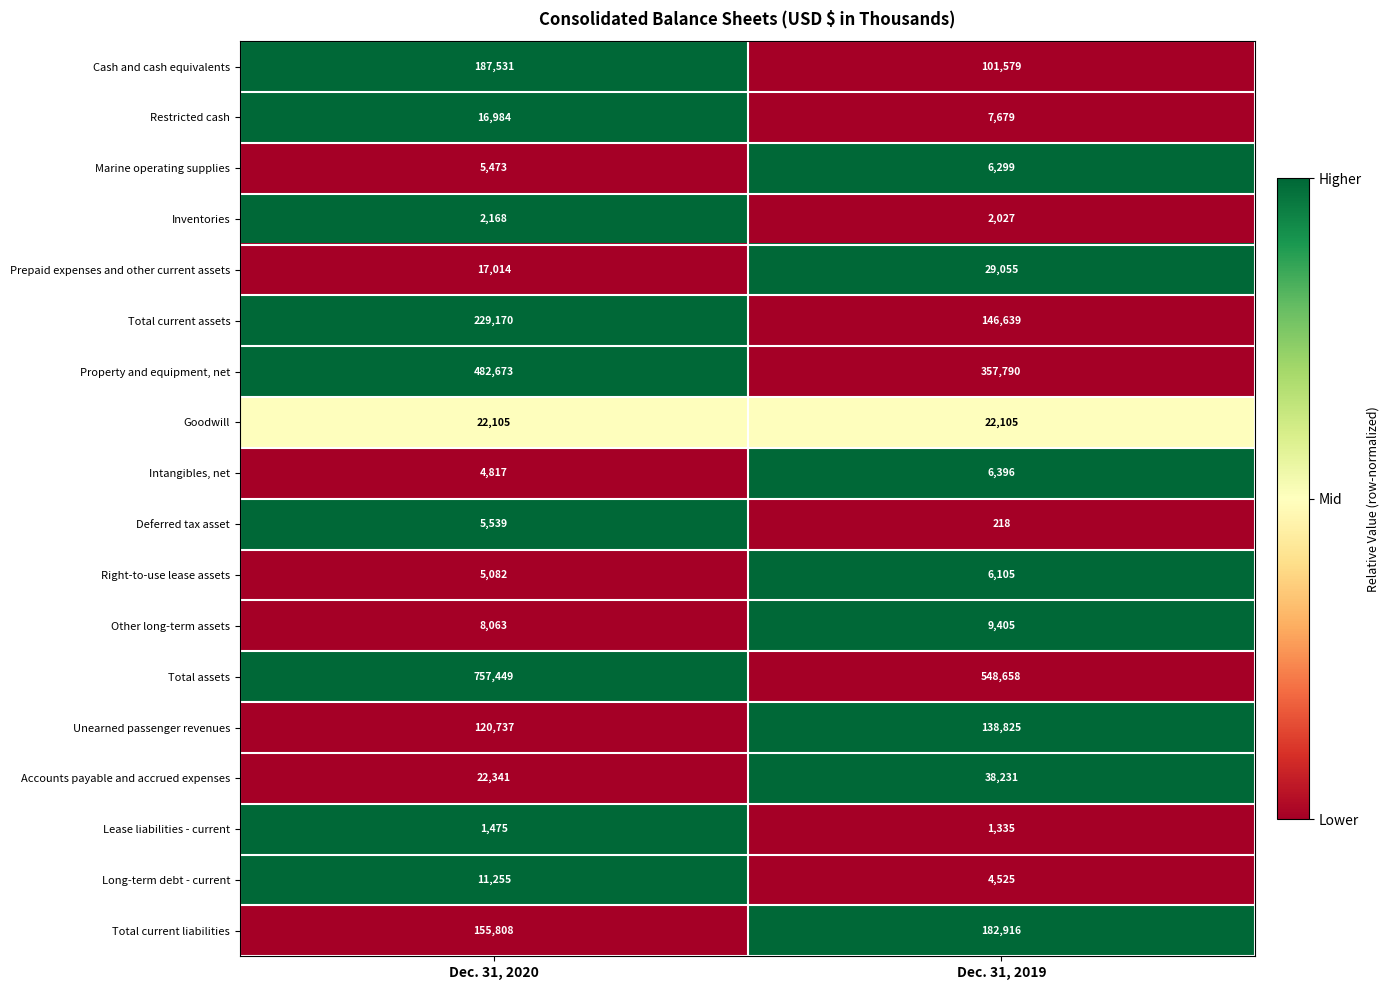

Count the number of data series in this chart.

18